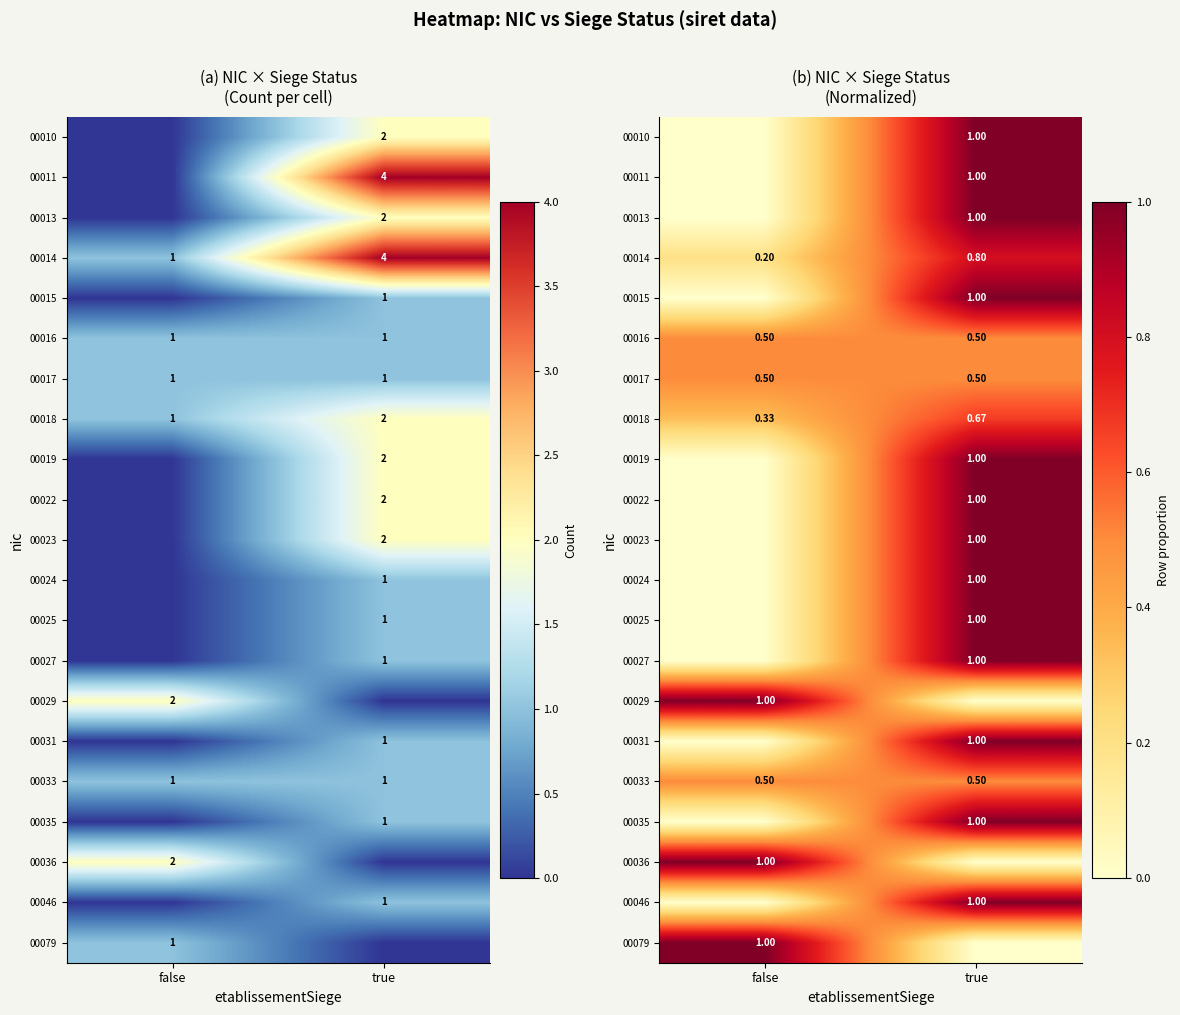

Count the 00031 values in the range 0 to 1.

2